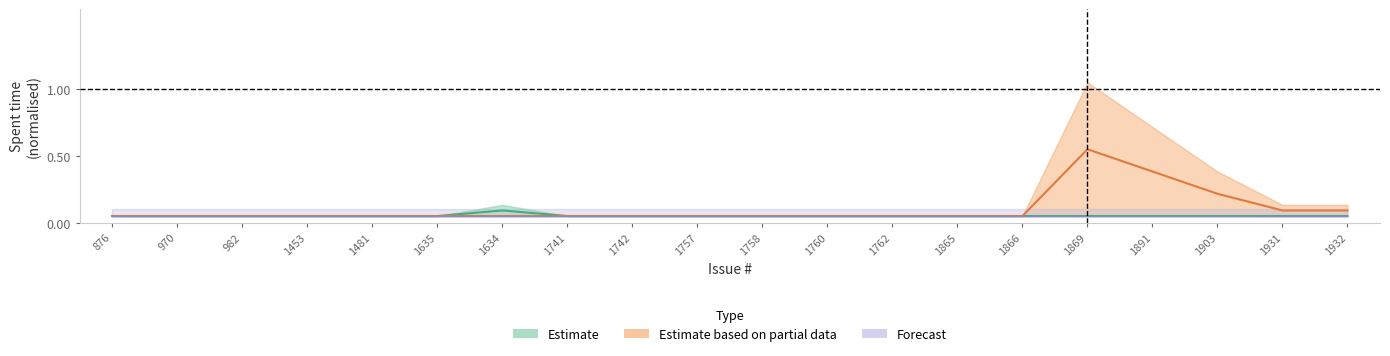

Does the chart have visible grid lines?

No